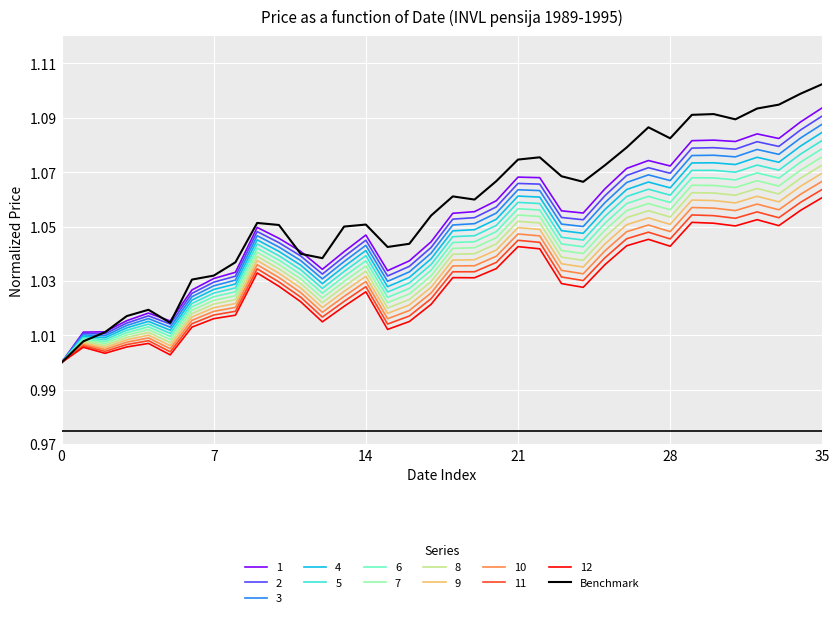

Which series has the widest spread of values?

Benchmark